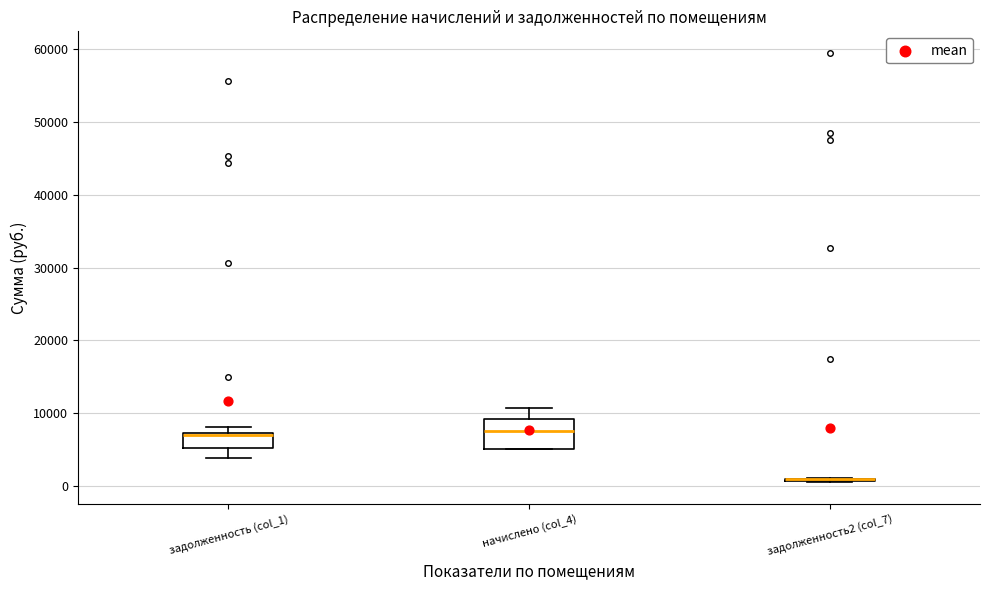

Reading left to right, transcribe this box plot: for each box, give where its median line is, the range the box spans, and where its two whiskers end, as read against the y-axis. The values are not printed on the chart, so give them approximately, as read against the axis.

задолженность (col_1): median 7000 (just below the box's upper edge), box 5000 to 7000, whiskers 4000 to 8000
начислено (col_4): median 8000, box 5000 to 9000, whiskers 5000 to 11000
задолженность2 (col_7): box collapsed to a line at 1000, whiskers 1000 to 1000